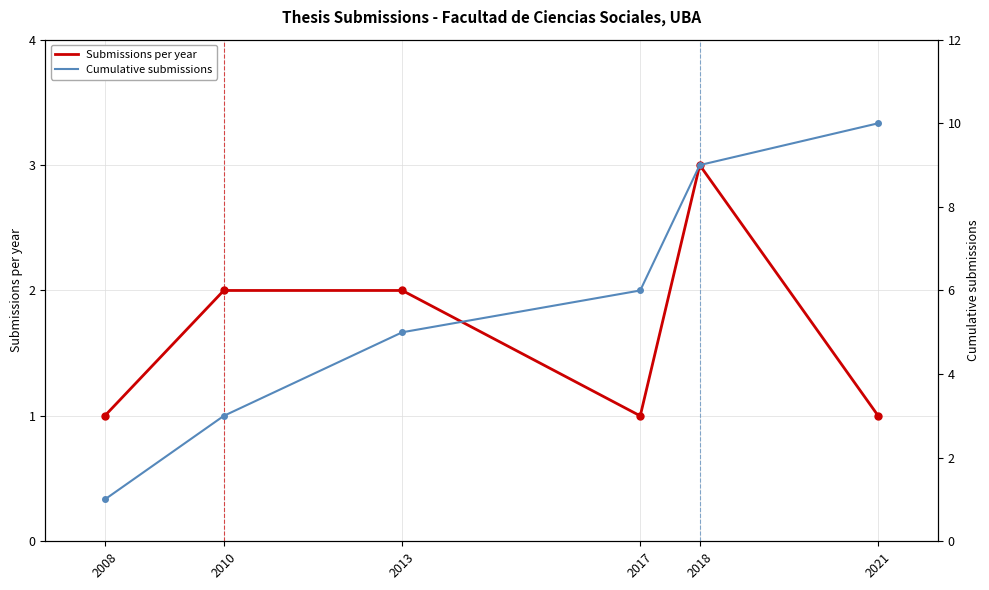

True or false: Submissions per year and Cumulative submissions cross at least once.

False